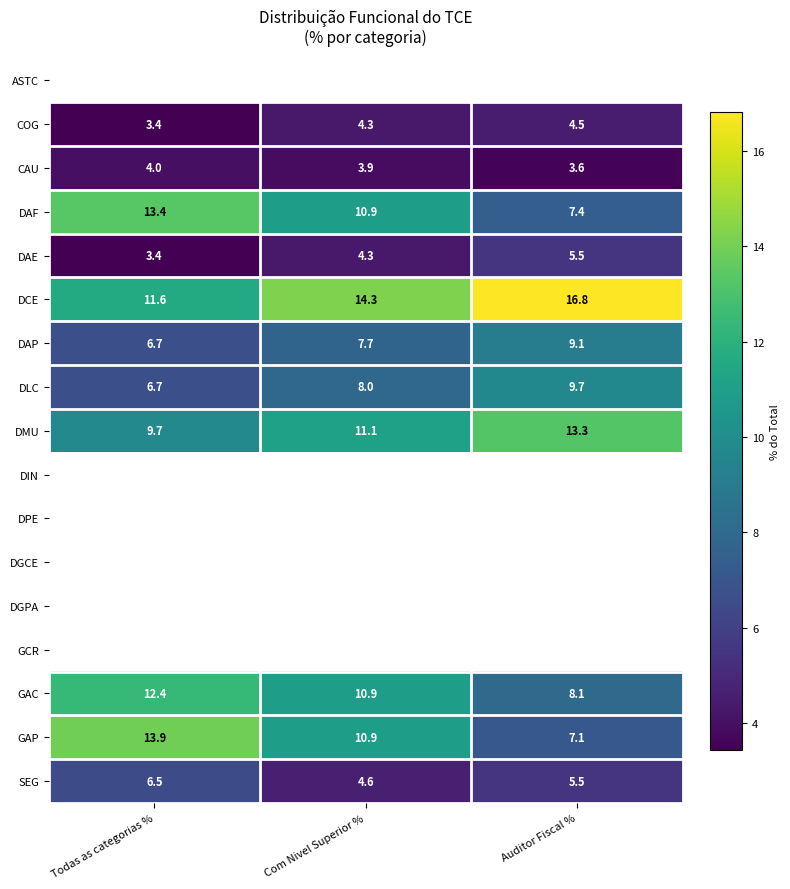

What is the lowest value of the DLC series?

6.7